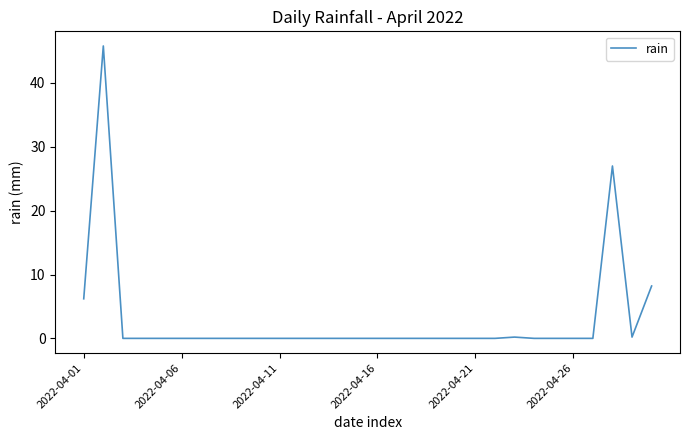

Does the chart display data point markers on the line(s)?

No